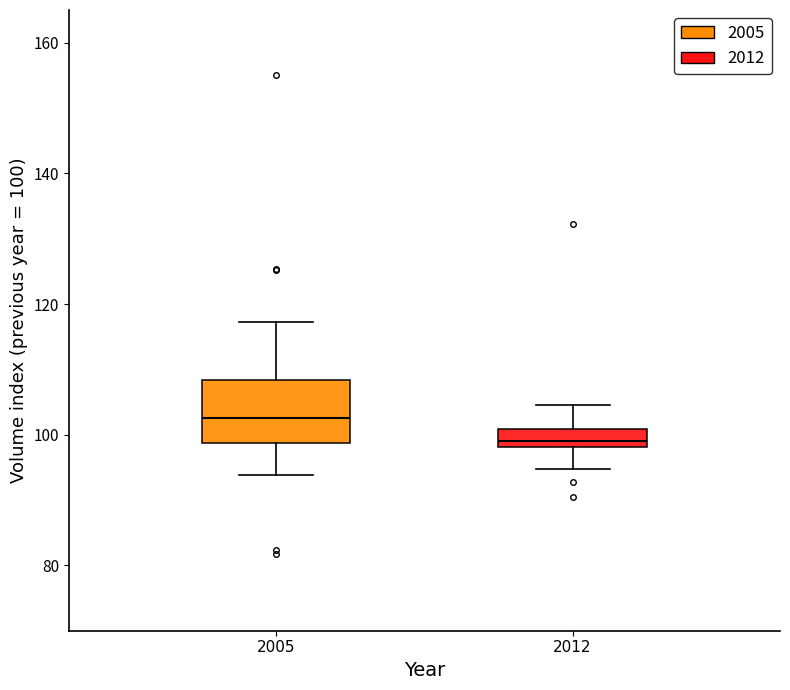

Where does the upper whisker of the box at x = 2012 end on the y-axis? The values are not printed on the chart, so give them approximately, as read against the axis.

104